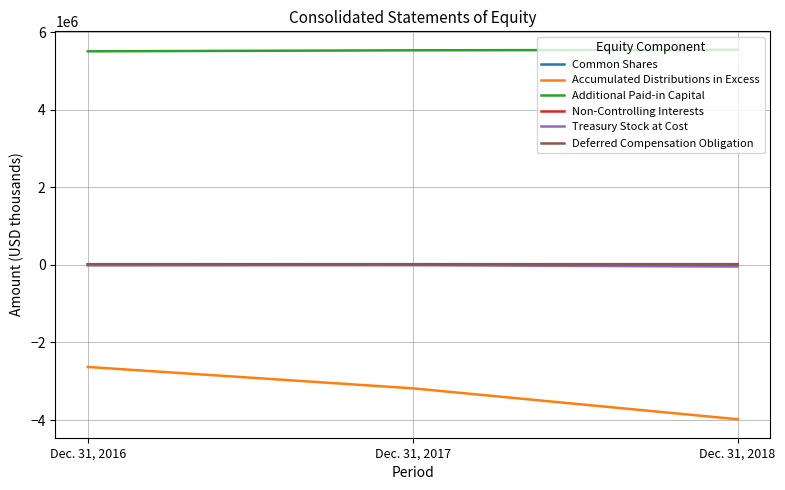

What is the difference between the maximum and minimum values in the Treasury Stock at Cost series?

35998